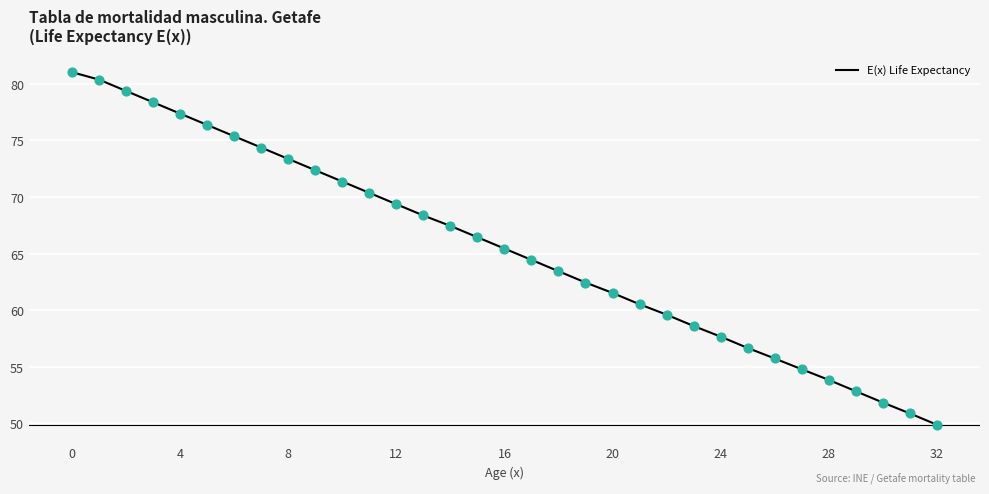

What is the minimum value shown in the chart?

49.9